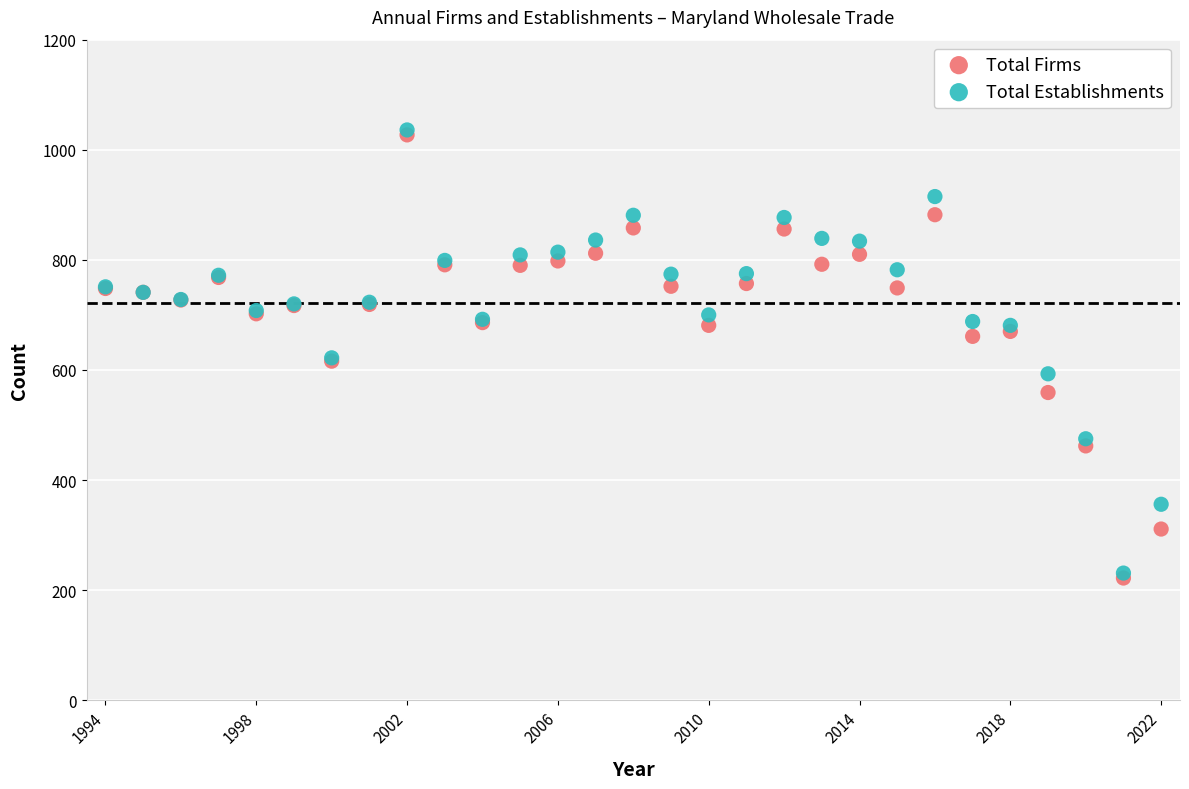

What are all the series names shown in the legend?

Total Firms, Total Establishments